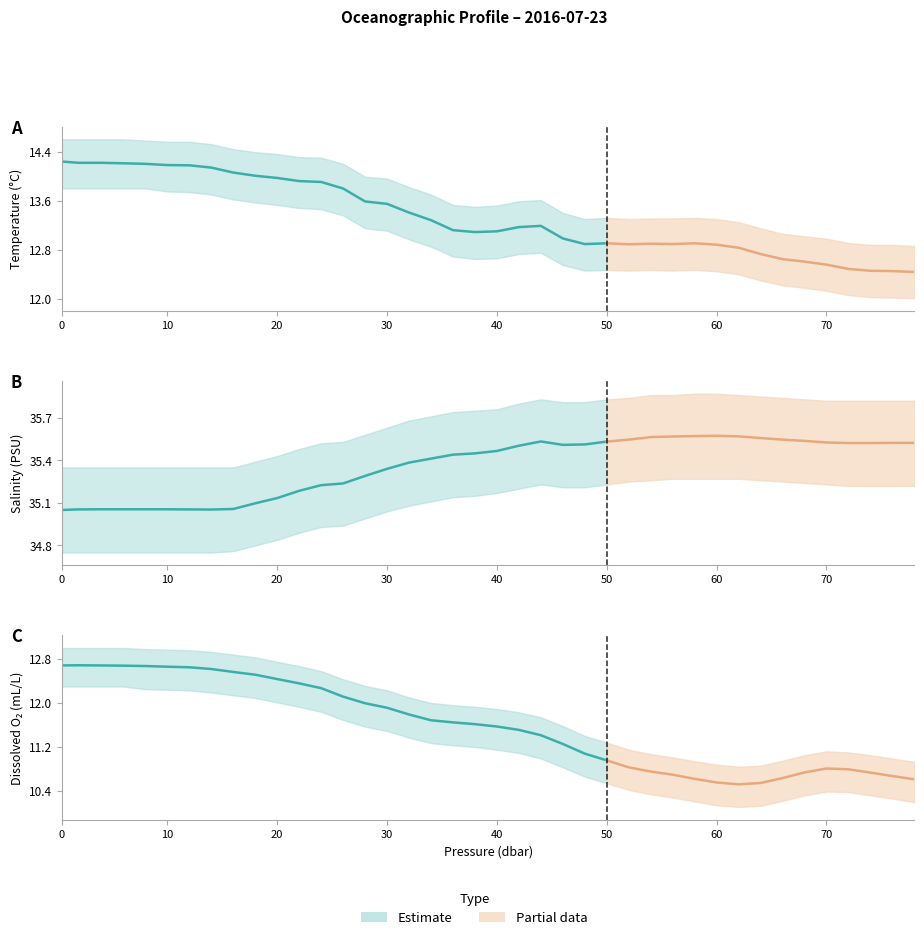

Reading right to left, transcribe all the data shown in this chart.

Temperature (t): 12.4	12.5	12.5	12.5	12.6	12.6	12.6	12.7	12.8	12.9	12.9	12.9	12.9	12.9	12.9	12.9	13.0	13.2	13.2	13.1	13.1	13.1	13.3	13.4	13.5	13.6	13.8	13.9	13.9	14.0	14.0	14.1	14.1	14.2	14.2	14.2	14.2	14.2	14.2	14.2
Salinity (s): 35.5	35.5	35.5	35.5	35.5	35.5	35.5	35.6	35.6	35.6	35.6	35.6	35.6	35.5	35.5	35.5	35.5	35.5	35.5	35.5	35.4	35.4	35.4	35.4	35.3	35.3	35.2	35.2	35.2	35.1	35.1	35.1	35.1	35.1	35.1	35.1	35.1	35.1	35.1	35.0
O2 (o2_c): 10.6	10.7	10.7	10.8	10.8	10.7	10.6	10.5	10.5	10.6	10.6	10.7	10.8	10.8	11.0	11.1	11.3	11.4	11.5	11.6	11.6	11.6	11.7	11.8	11.9	12.0	12.1	12.3	12.4	12.4	12.5	12.6	12.6	12.6	12.7	12.7	12.7	12.7	12.7	12.7